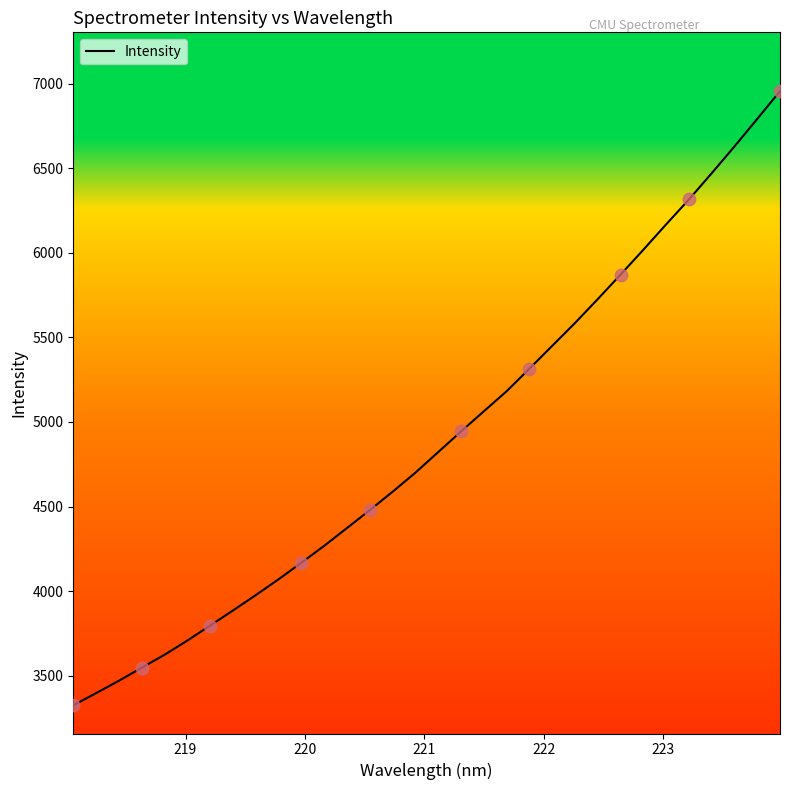

What is the maximum value shown in the chart?

6954.8